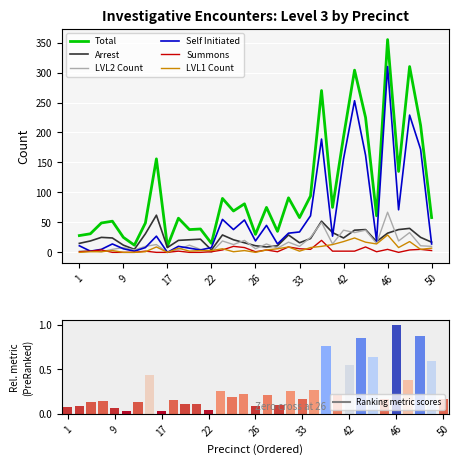

Rank the categories by LVL2 Count value from lowest to highest.

17, 22, 6, 1, 5, 10, 7, 18, 20, 26, 30, 9, 13, 33, 50, 49, 19, 14, 24, 28, 41, 45, 32, 23, 47, 25, 34, 43, 48, 42, 44, 40, 46